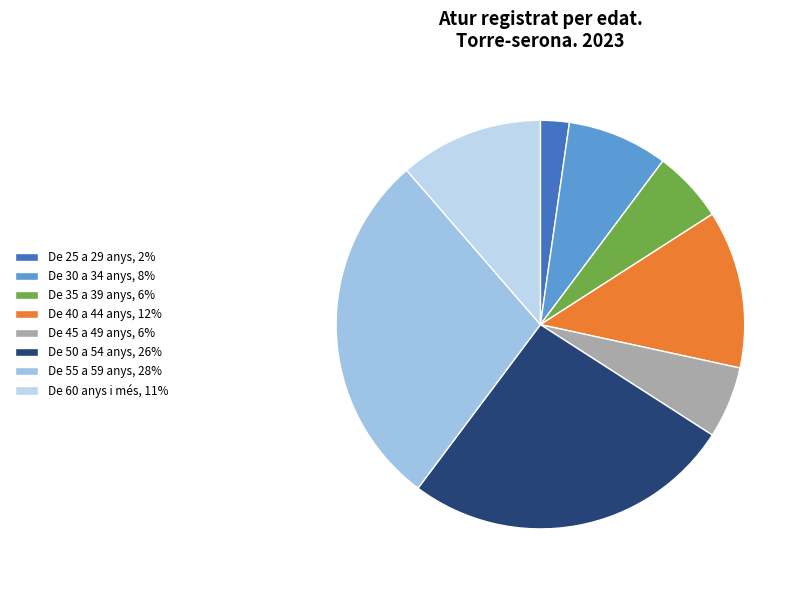

Does De 55 a 59 anys represent more than half of the total?

No